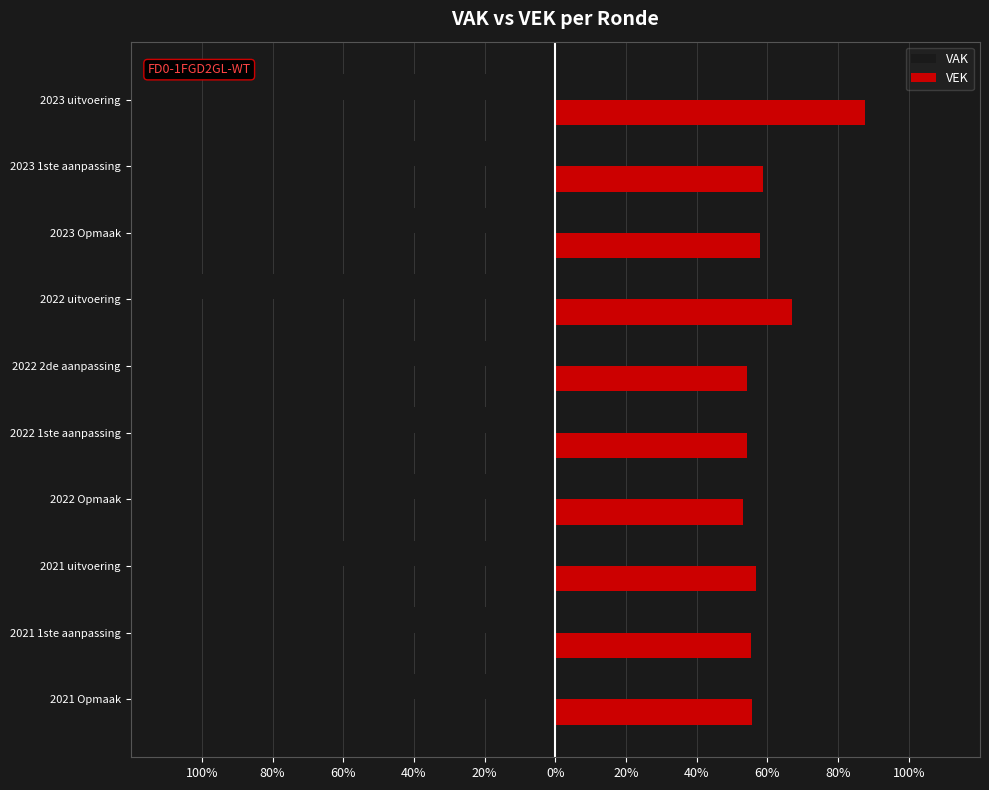

What are all the series names shown in the legend?

VAK, VEK